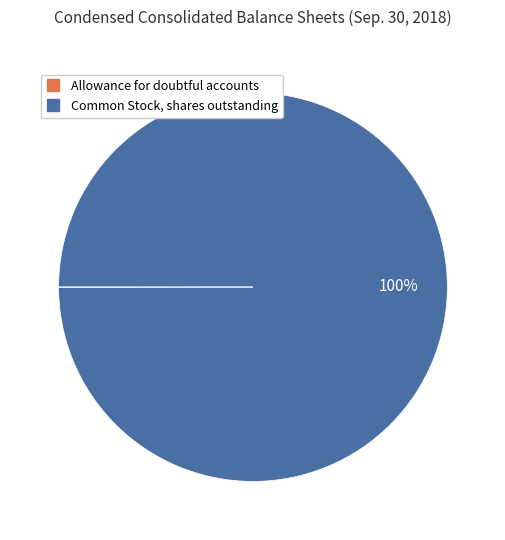

To the nearest percent, what percentage of the pie is Common Stock, shares outstanding?

100%